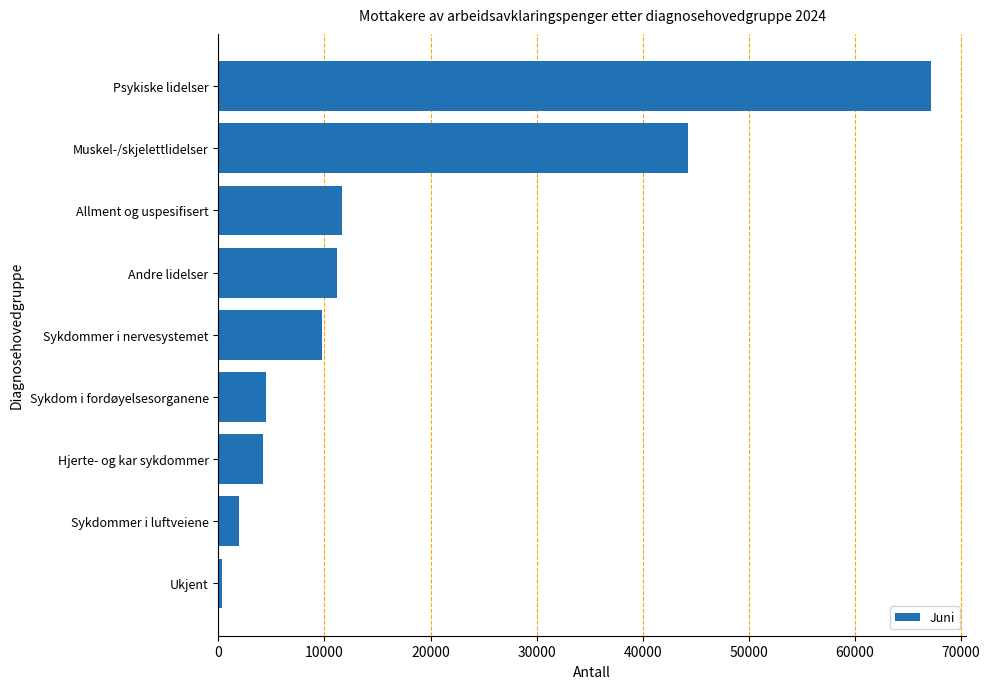

What is the difference between the maximum and second lowest values?

65211